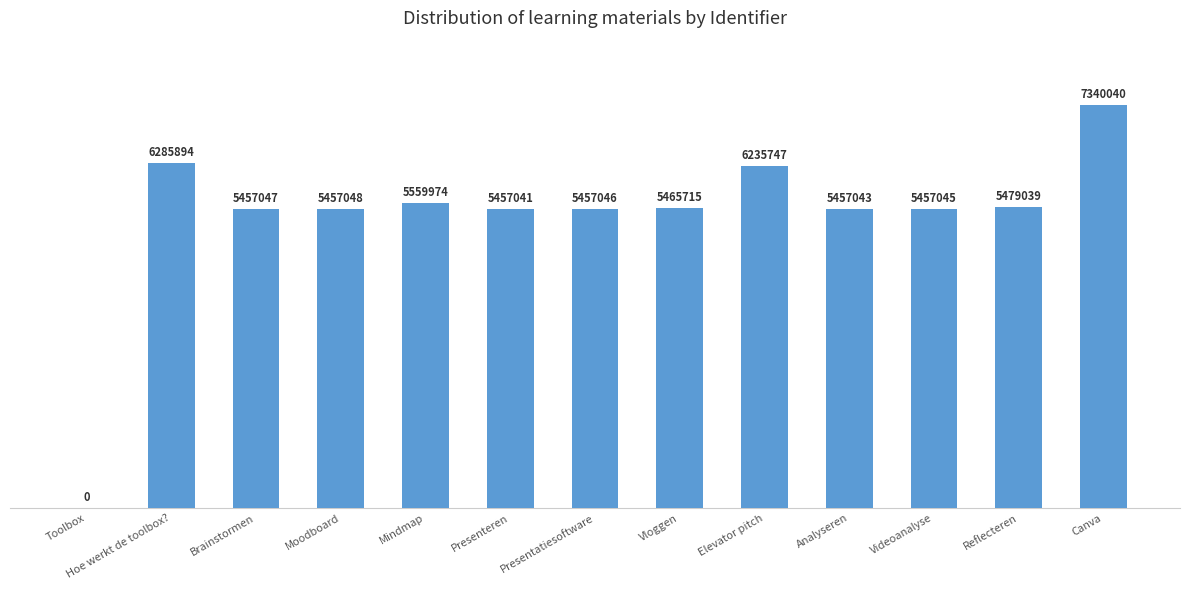

Are the bars horizontal?

No